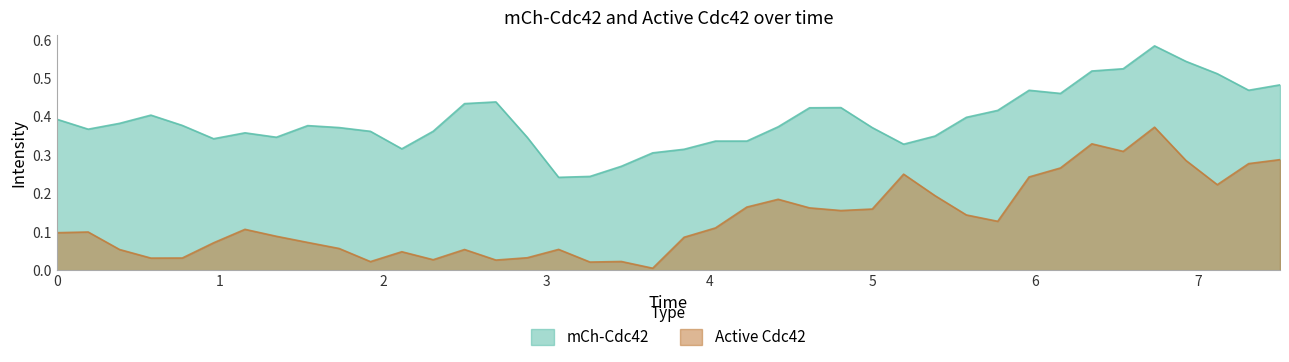

Which series has the largest range (max minus min)?

Active Cdc42